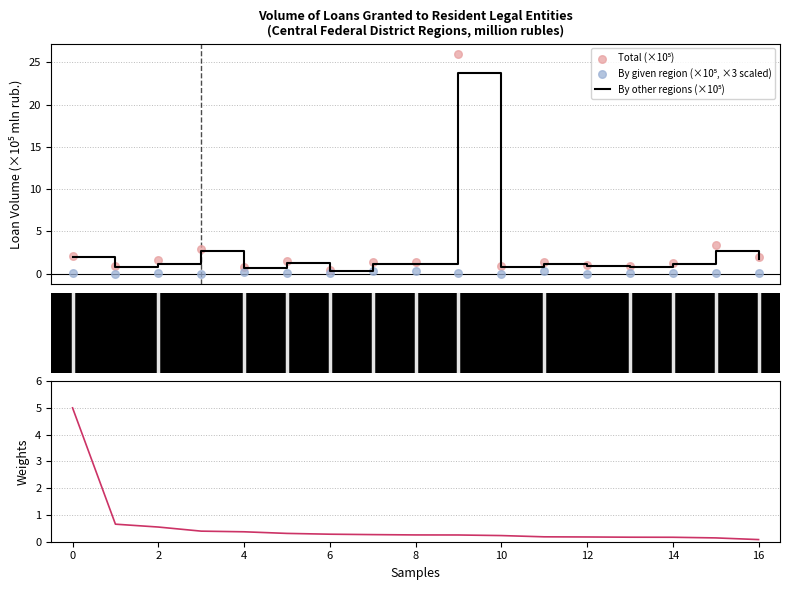

Which series contains the highest Y value?

Total (×10⁵)